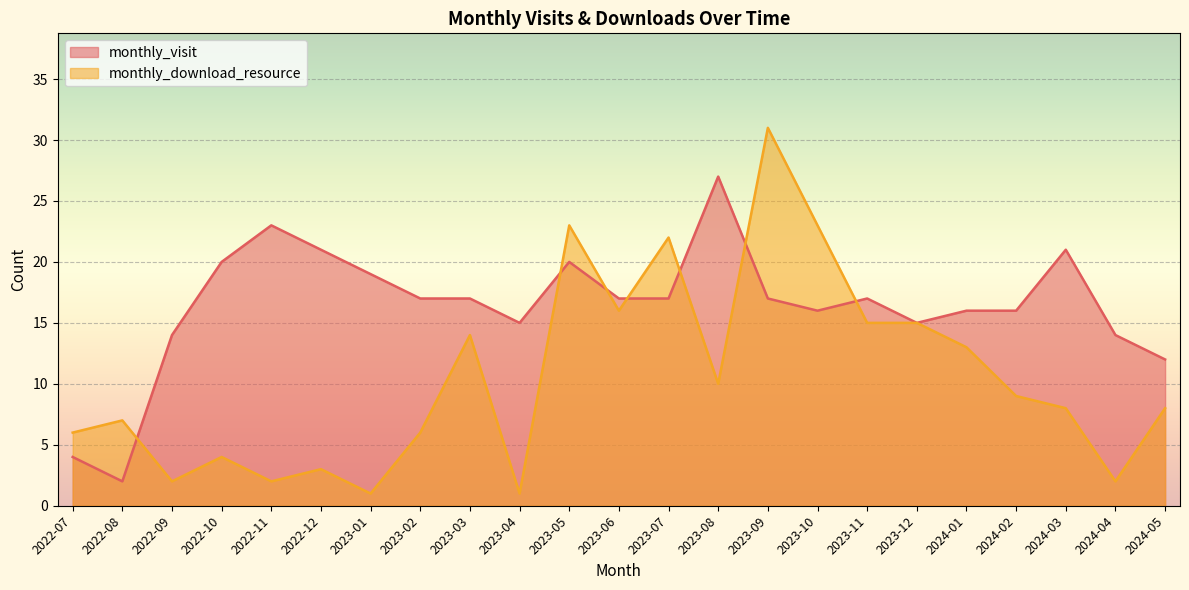

At which label does monthly_download_resource reach its minimum?

2023-01